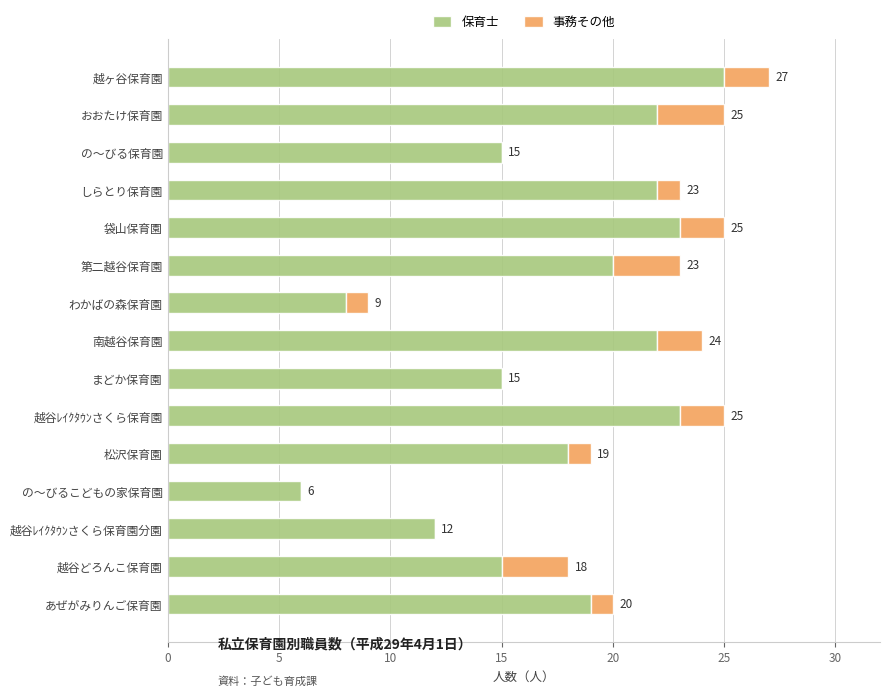

Which category has the highest value in the 保育士 series?

越ヶ谷保育園